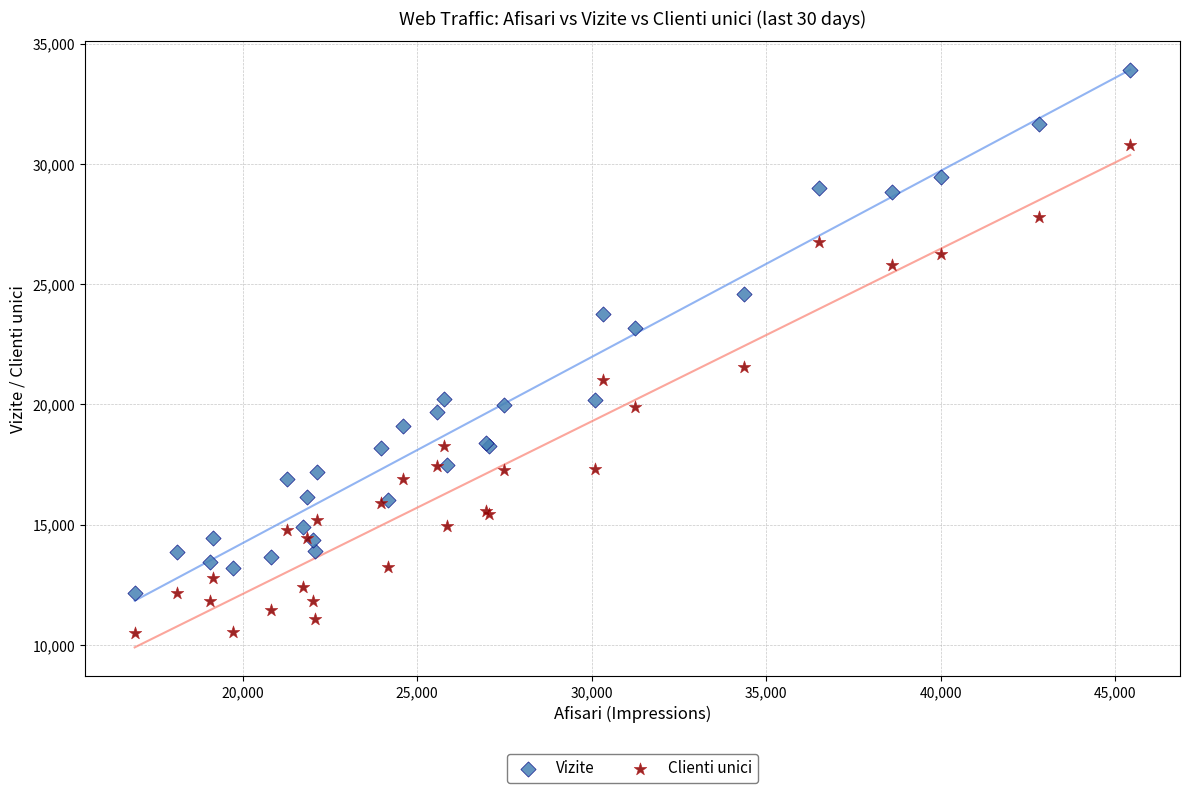

Which series has the largest Y range (max minus min)?

Vizite